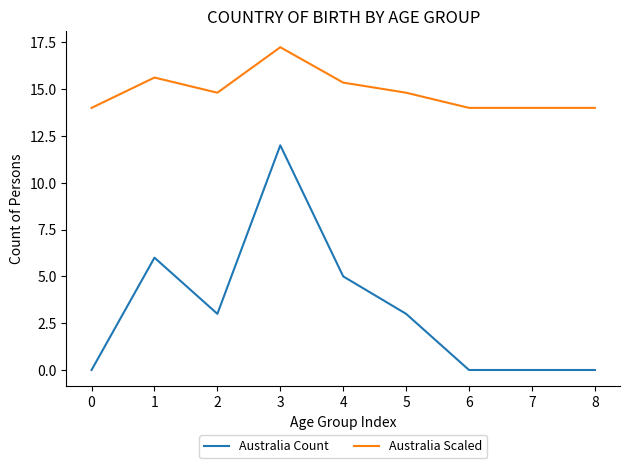

At which category is the sum across all series the highest?

3